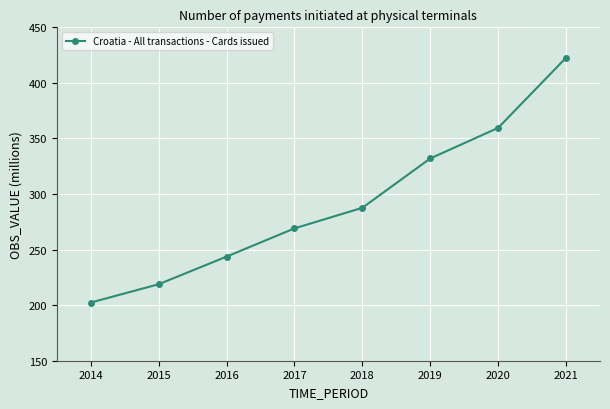

List the labels in order of value, smallest first.

2014, 2015, 2016, 2017, 2018, 2019, 2020, 2021